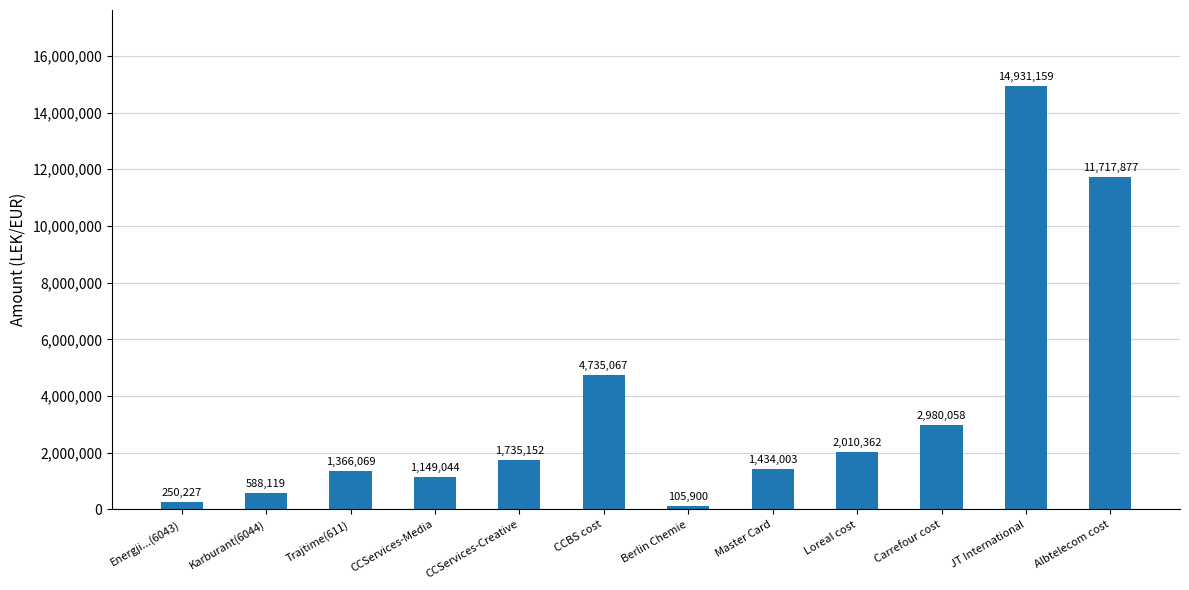

True or false: the data shows 11717876.6 at Albtelecom cost.

True